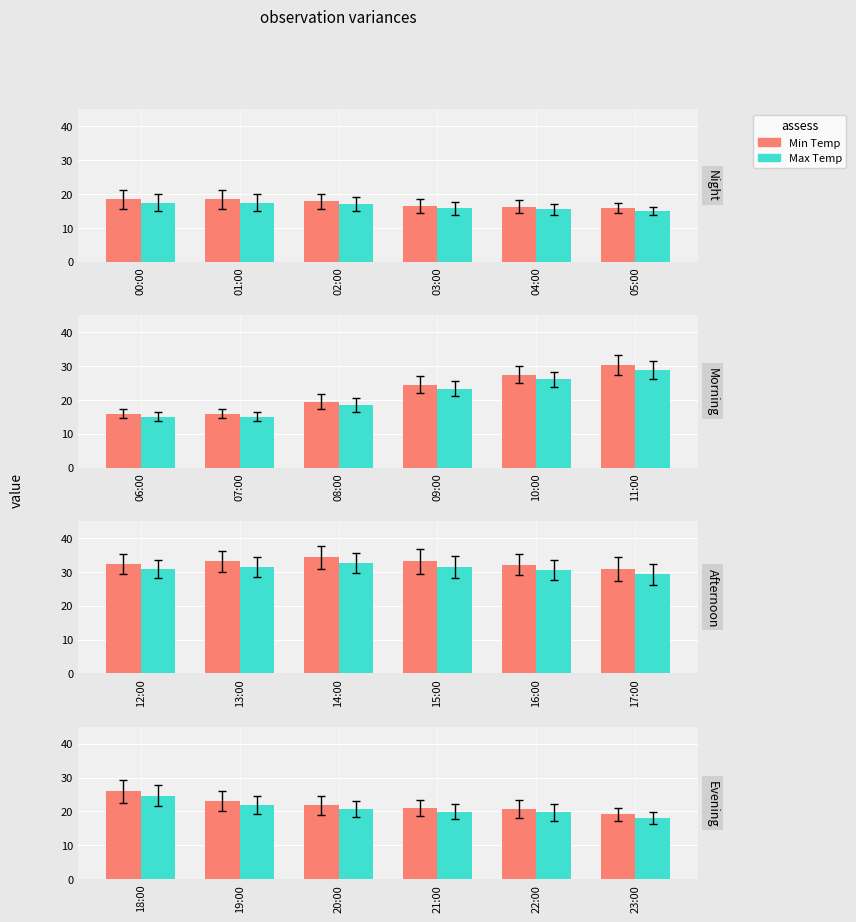

What is the label of the 1st bar from the left?

18:00